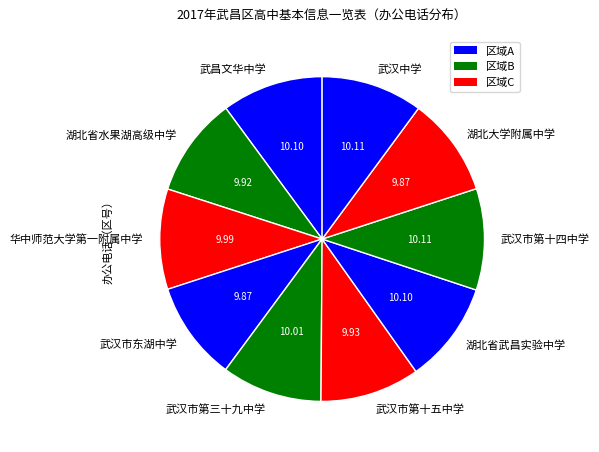

What is the ratio of the value at 武汉市第三十九中学 to the value at 湖北大学附属中学?

1.0